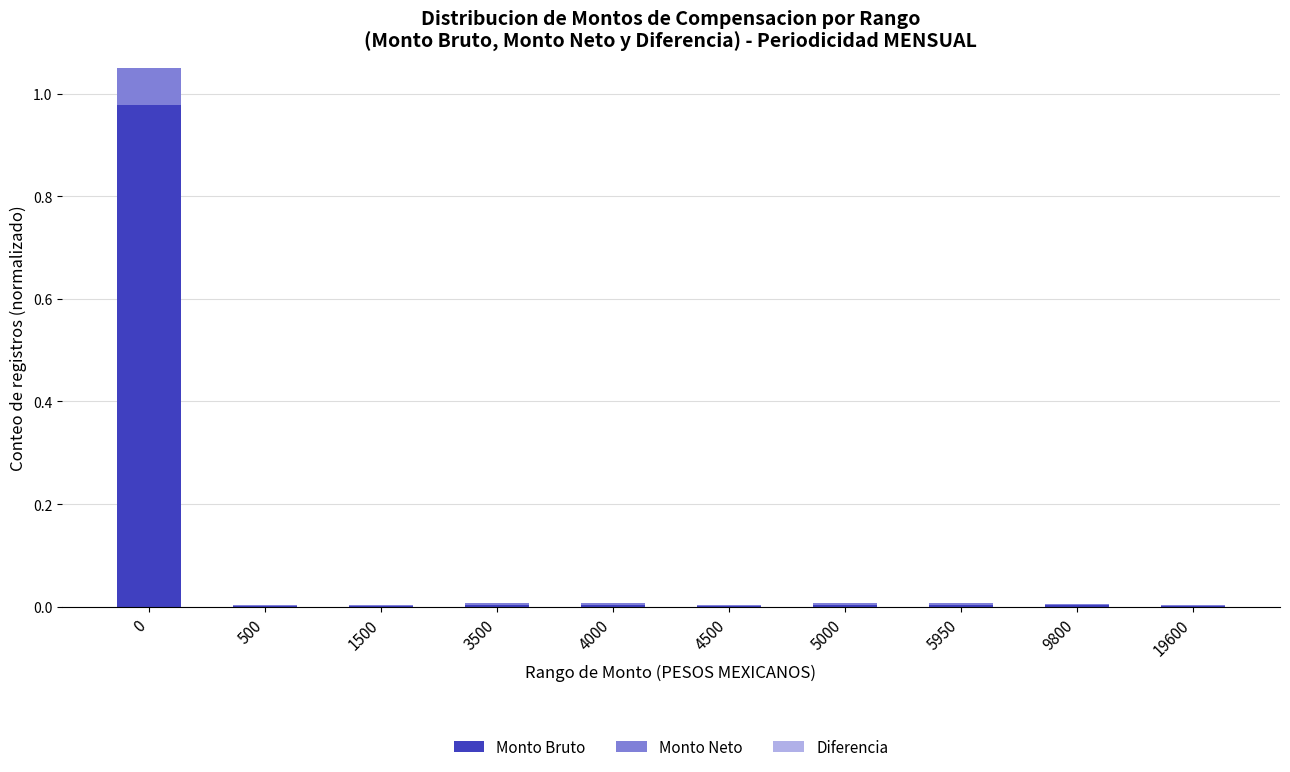

The Diferencia series shows -0.6 at 19600. True or false?

False